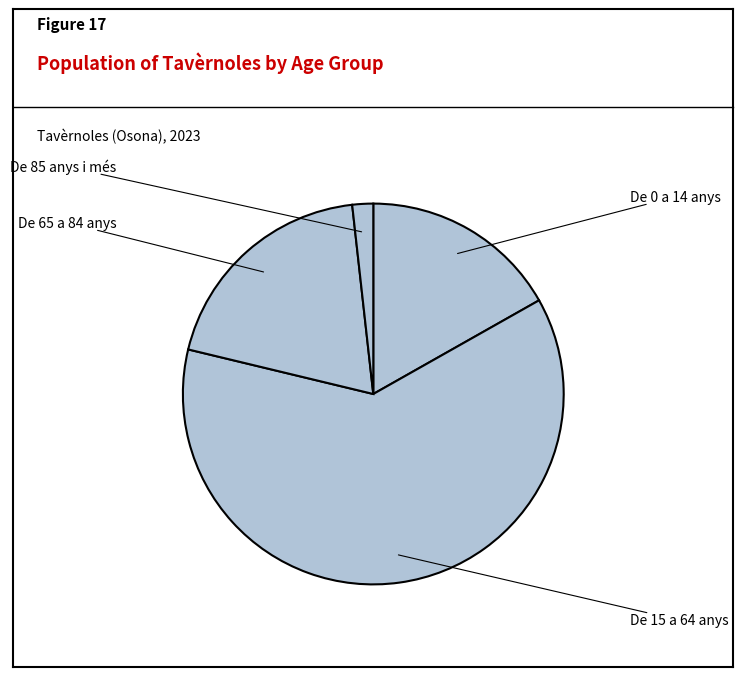

Do De 85 anys i més and De 65 a 84 anys together represent more than half of the pie?

No